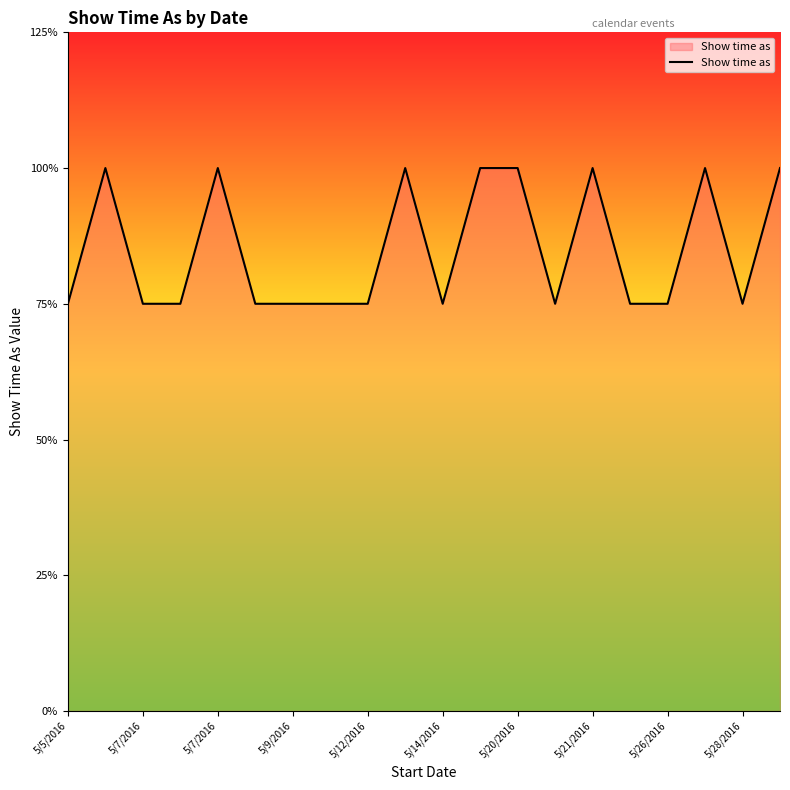

Is this an area chart (filled region under the line)?

Yes